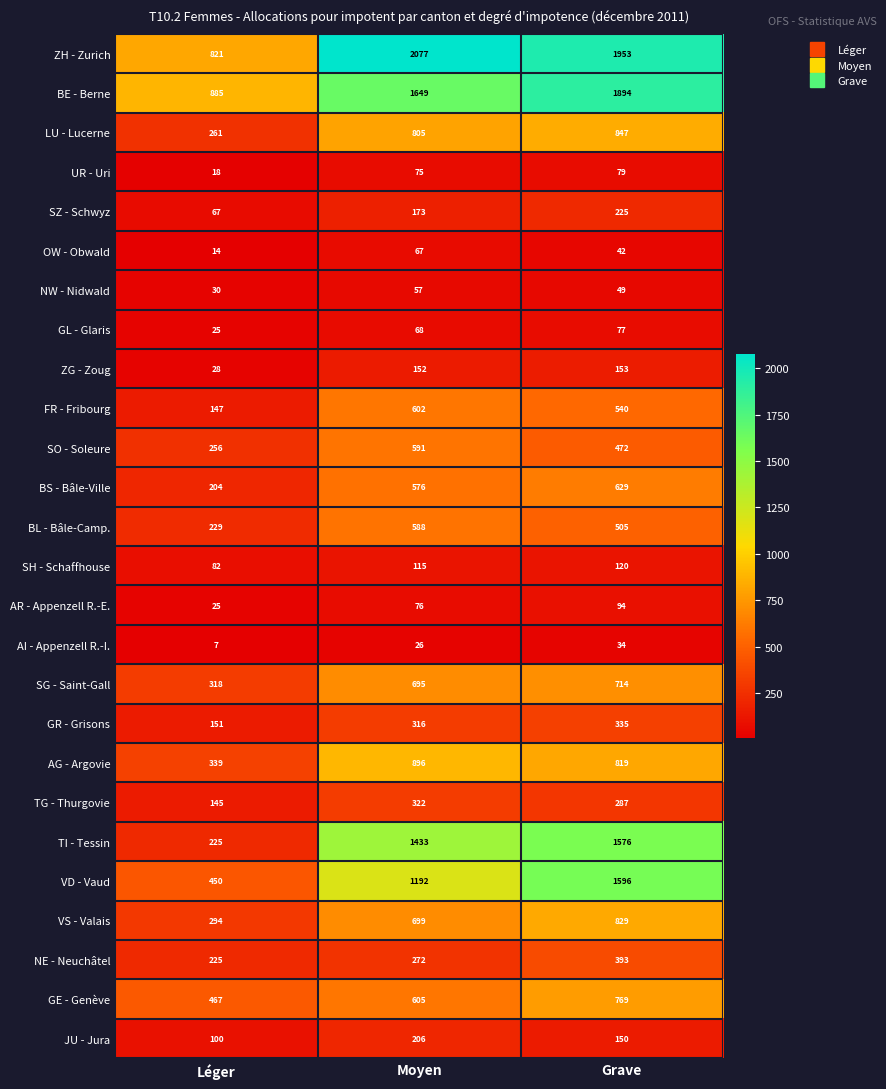

Which series has the largest range (max minus min)?

TI - Tessin